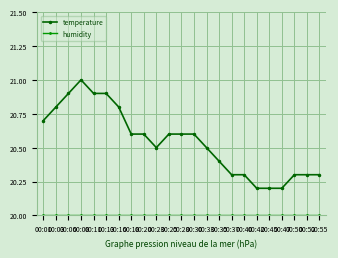

What is the total value across all series at 00:40?

40.3